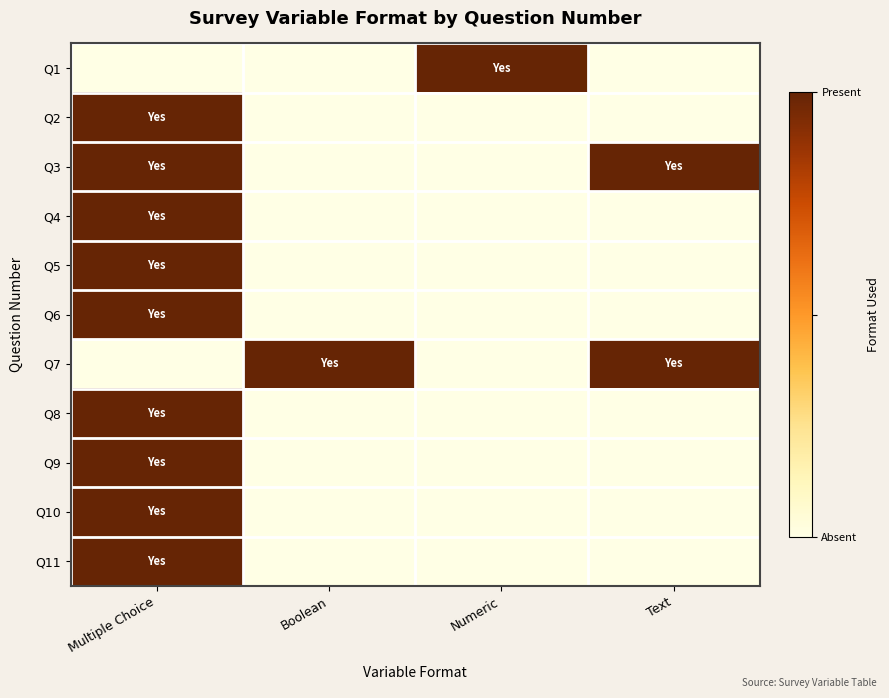

How many data points does each series have?

4